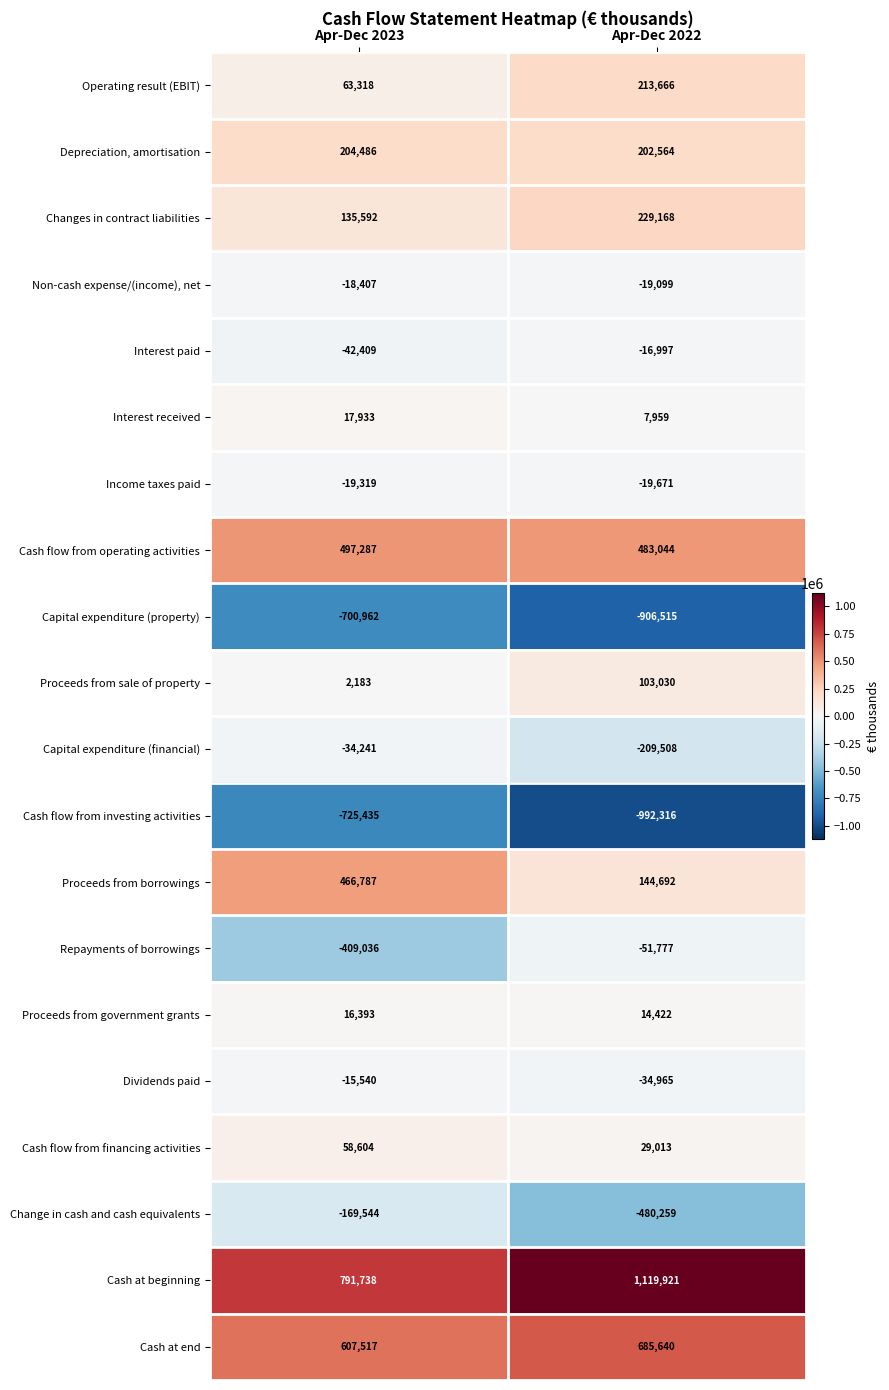

Which series changed the most between Apr-Dec 2023 and Apr-Dec 2022?

Repayments of borrowings